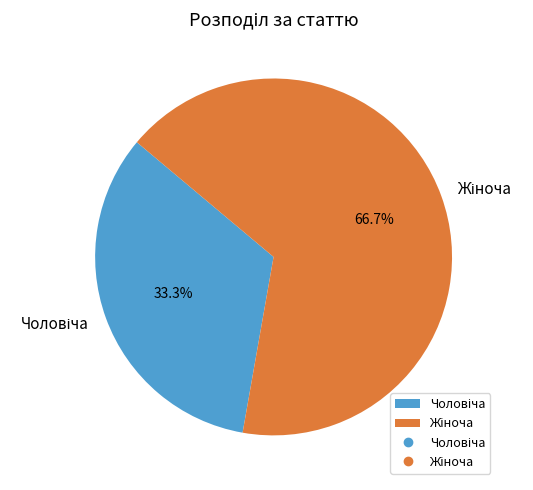

Is there a majority slice in this chart?

Yes